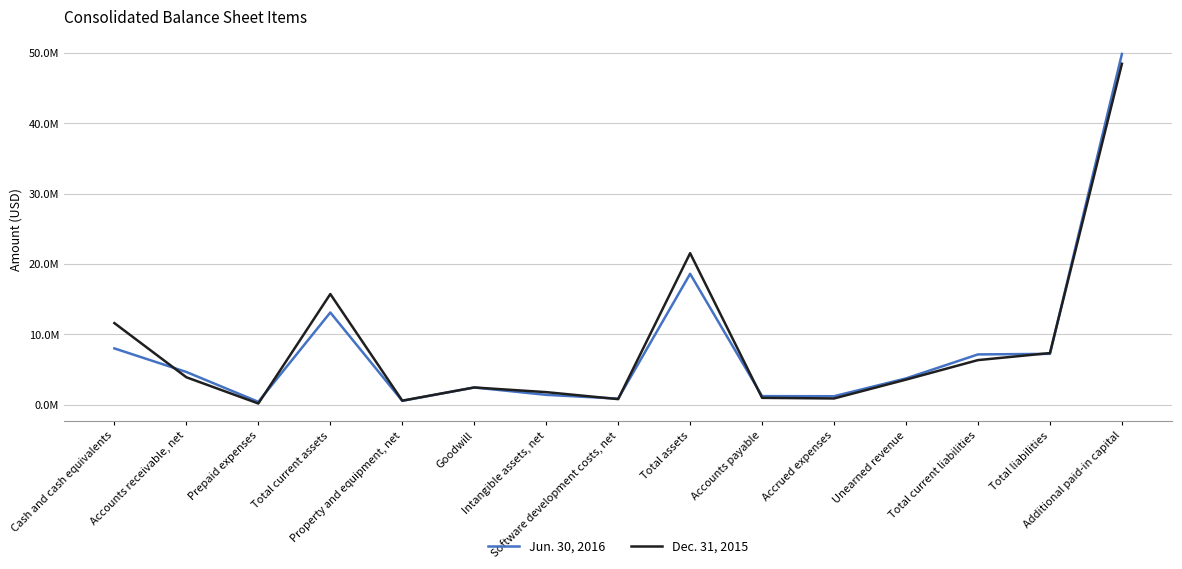

Where is the first local maximum for Jun. 30, 2016?

Total current assets